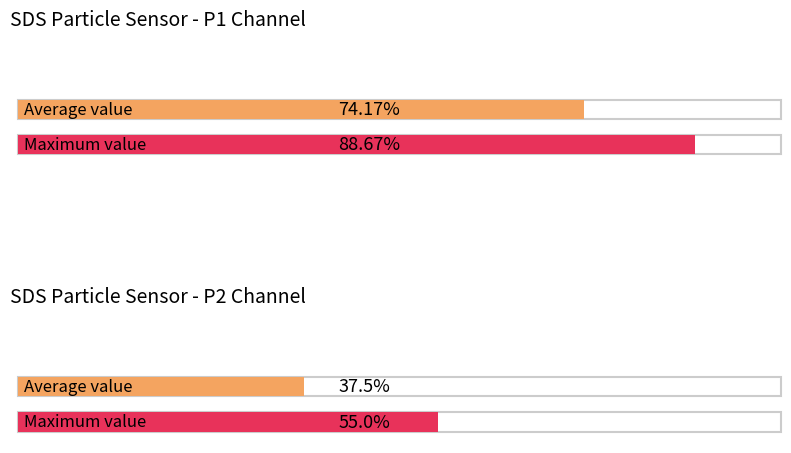

List the labels in order of Average utilization value, smallest first.

SDS_P2, SDS_P1